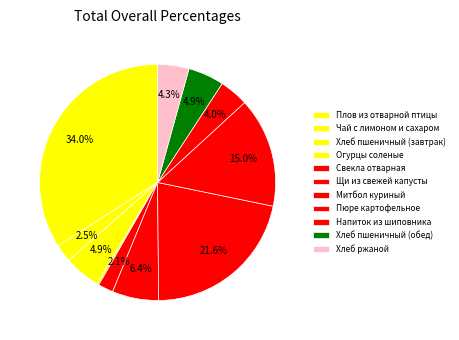

To the nearest percent, what portion does Свекла отварная represent?

2%